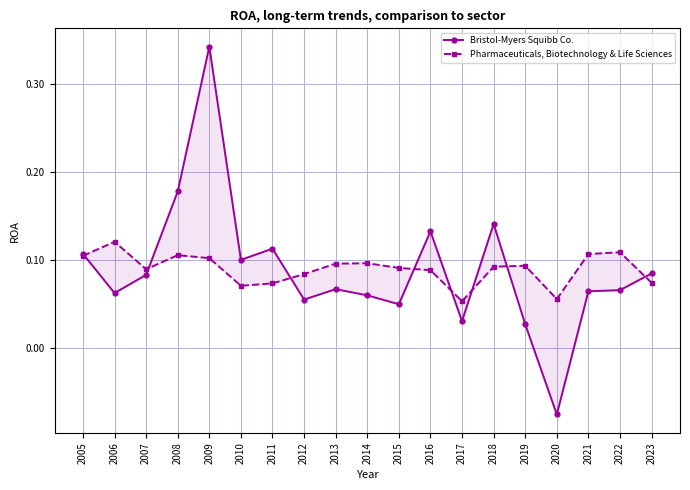

Where does the Bristol-Myers Squibb Co. series first go above 0?

2005